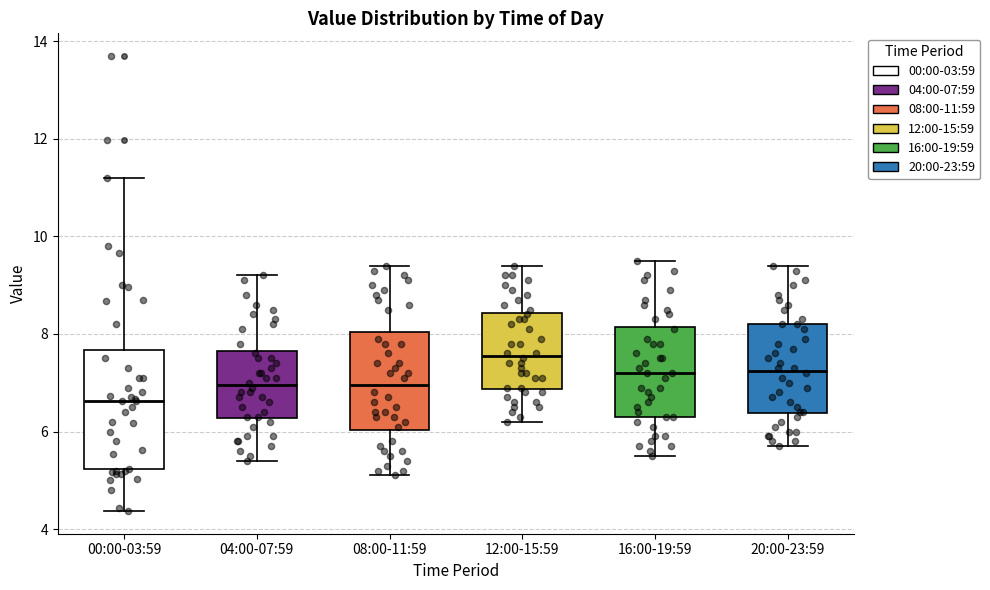

Which box's median line is the highest?

12:00-15:59